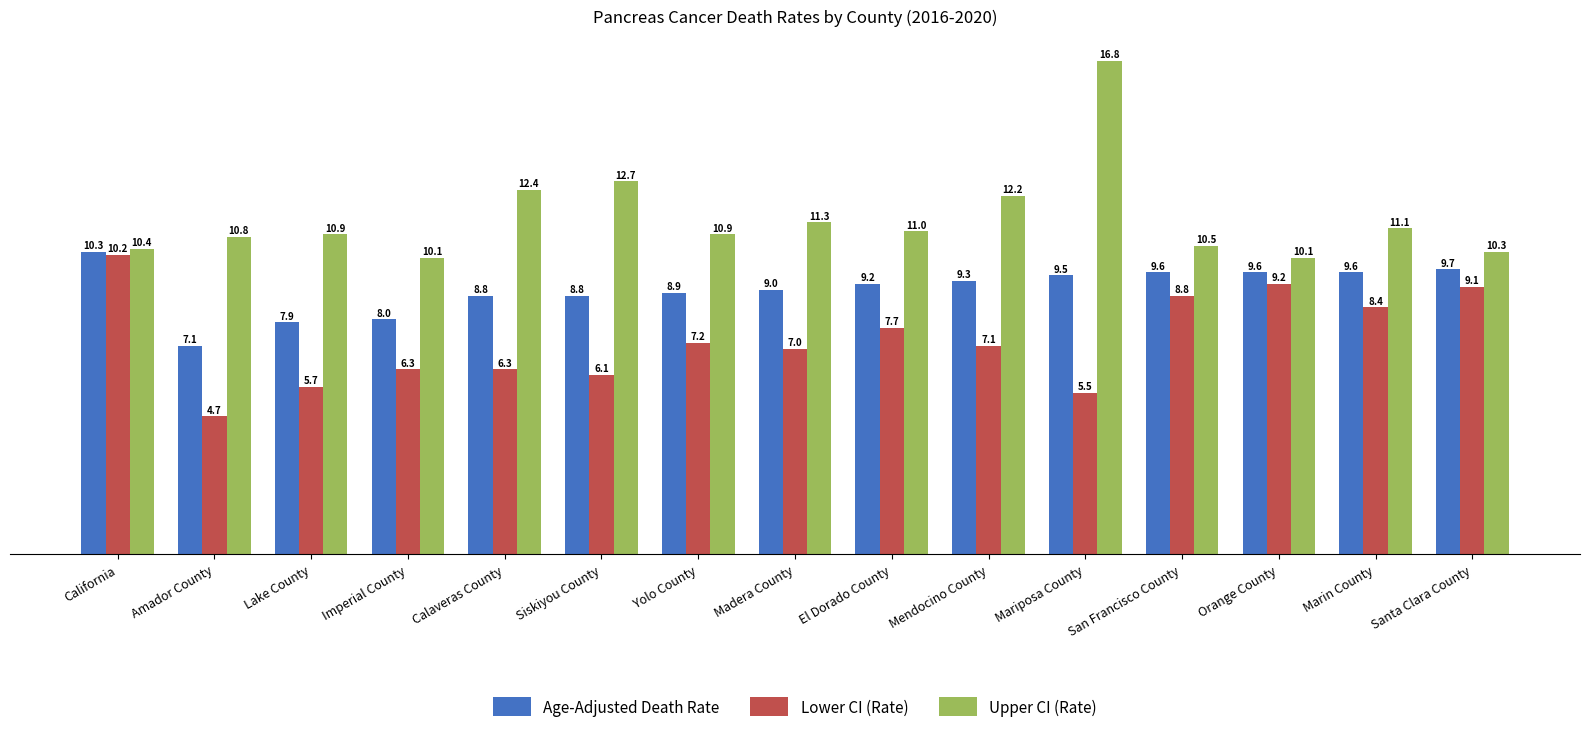

Where is Lower CI (Rate) nearest to the value 7?

Madera County